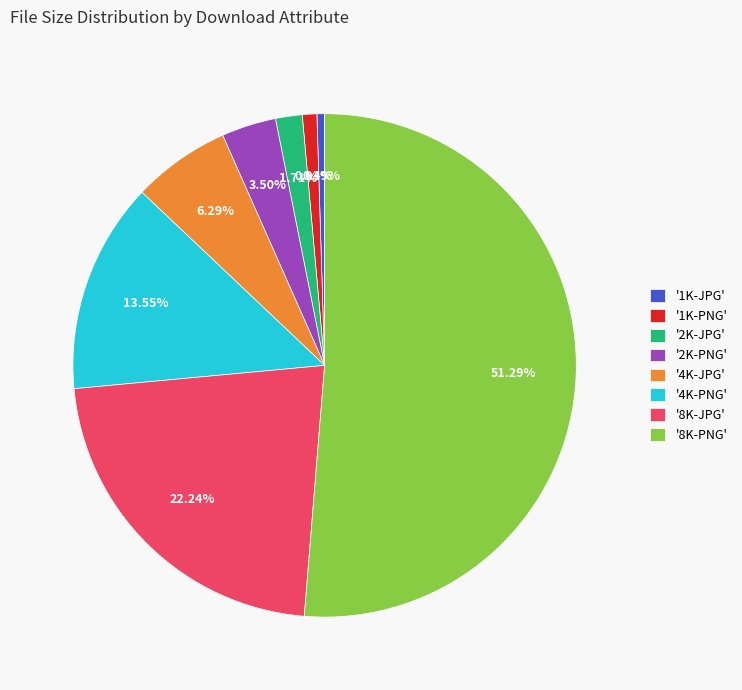

How many segments does this pie chart have?

8